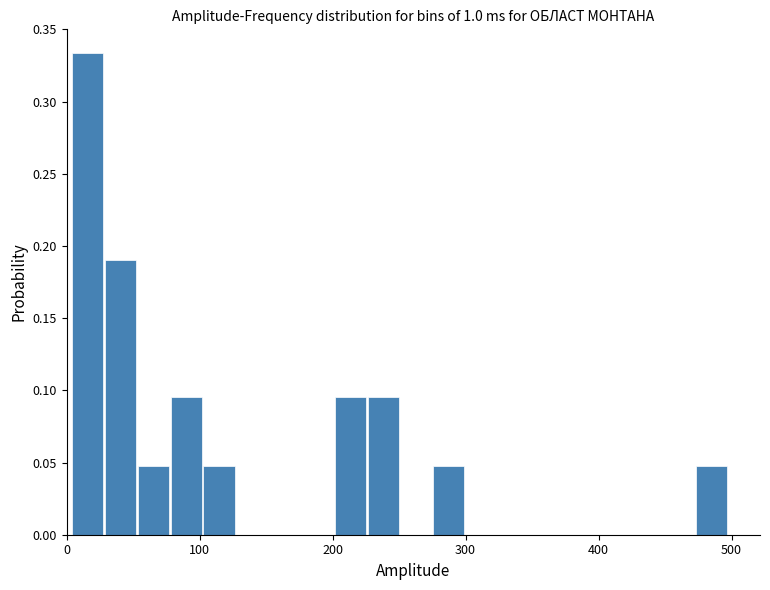

Around what value on the x-axis is the tallest bar? Give the approximate position of its centre, as read against the axis.

20